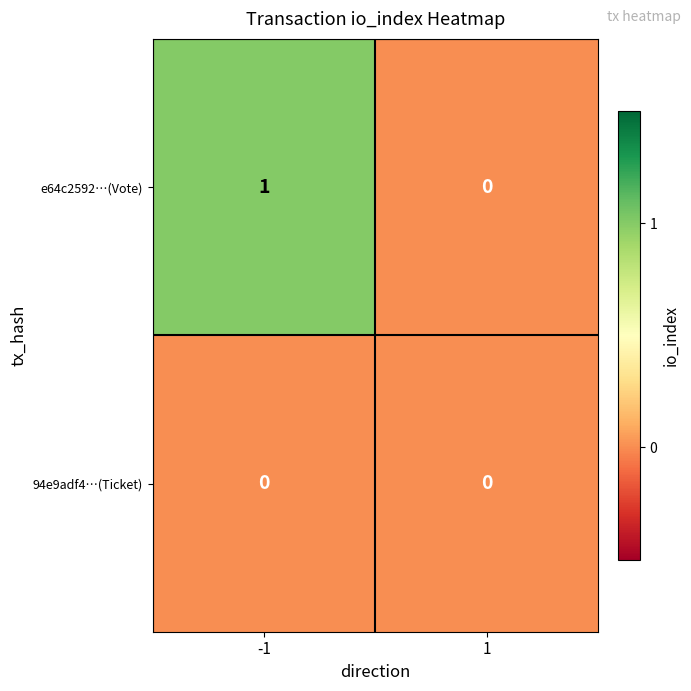

Which series has the largest range (max minus min)?

e64c2592…(Vote)